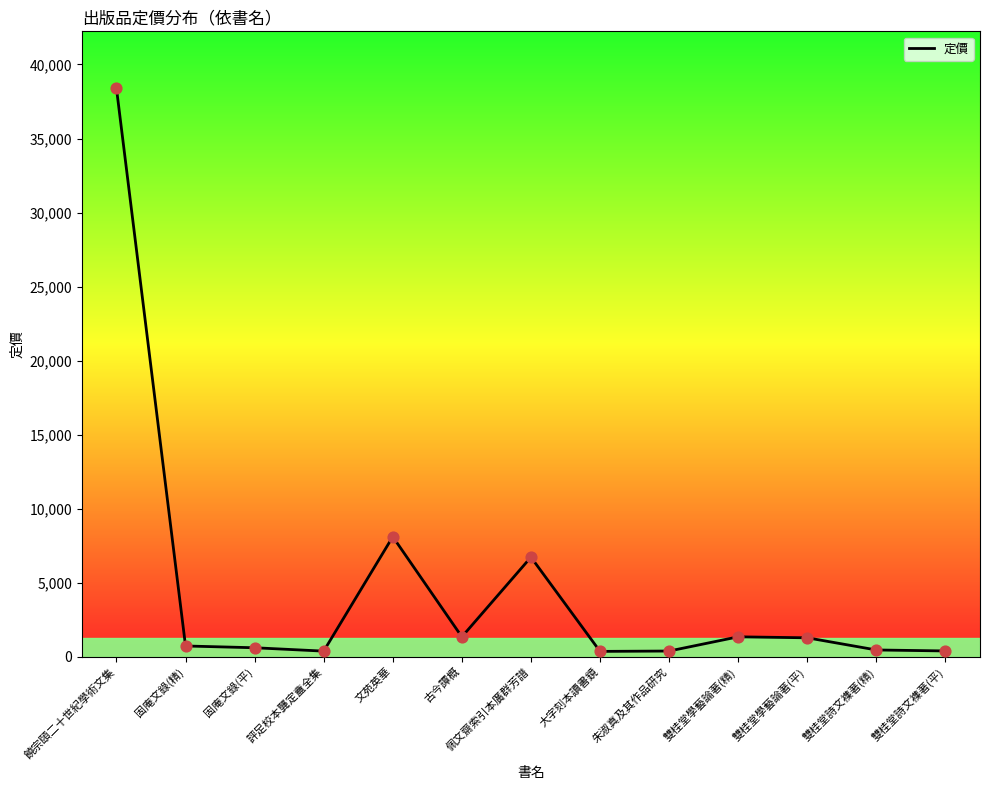

Which has a higher value, 佩文齋索引本廣群芳譜 or 雙桂堂學藝論著(精)?

佩文齋索引本廣群芳譜